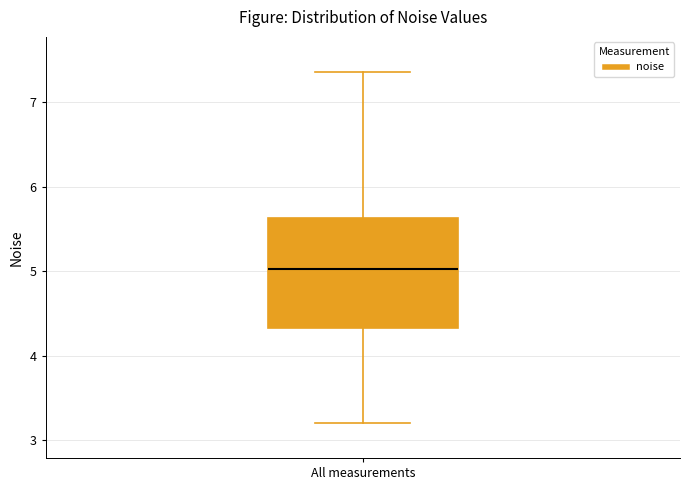

Read this box plot against the y-axis: the position of the median line, the range covered by the box, and the ends of both whiskers. The values are not printed on the chart, so give them approximately, as read against the axis.

median 5.0, box 4.3 to 5.6, whiskers 3.2 to 7.4